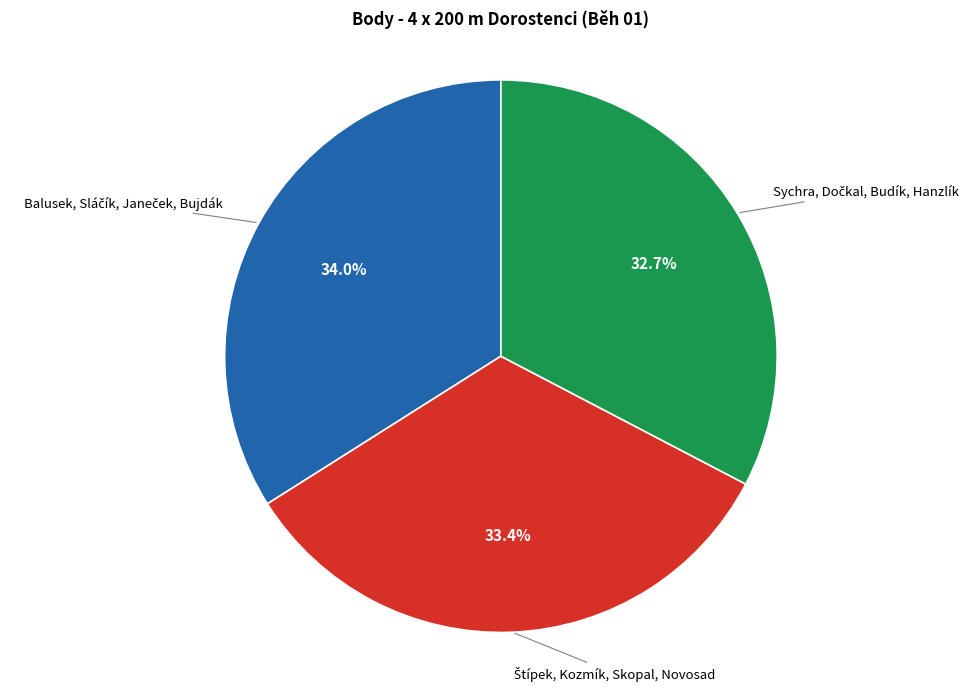

How many slices are in this pie chart?

3